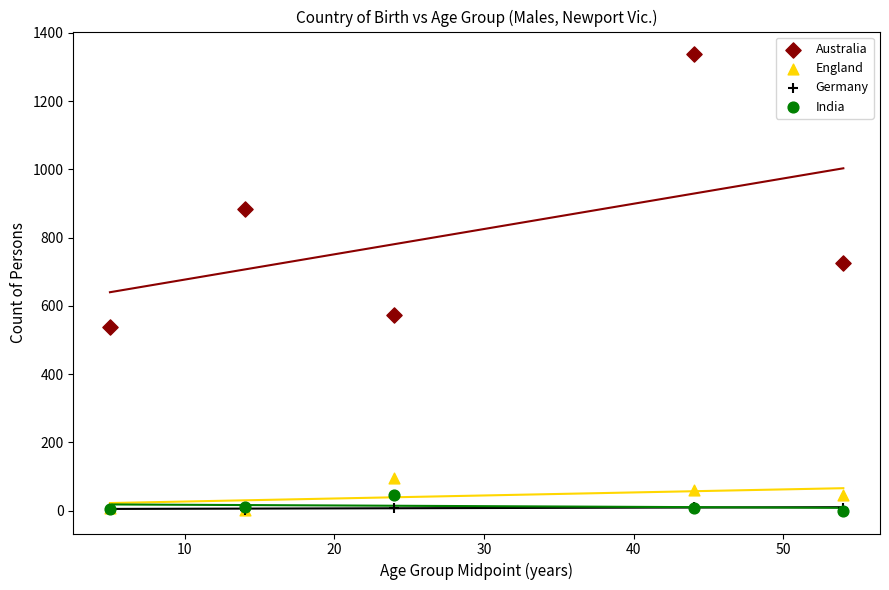

In the Australia series, what Y value is closest to 937?

885